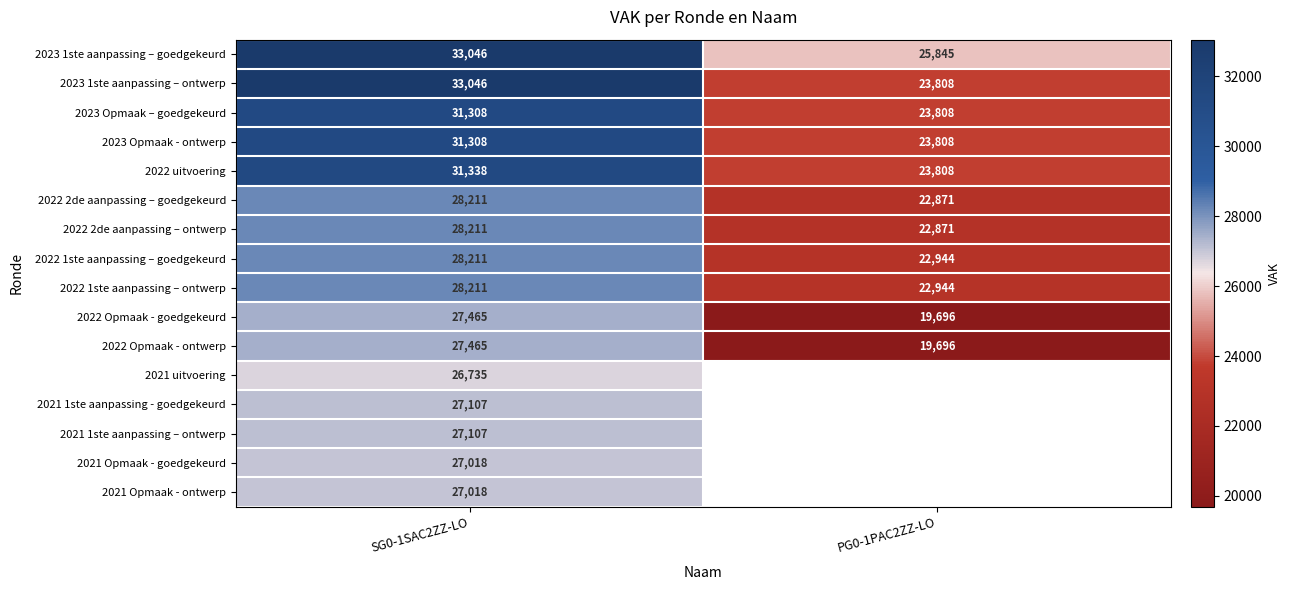

What is the average value of the 2022 2de aanpassing – goedgekeurd series?

25541